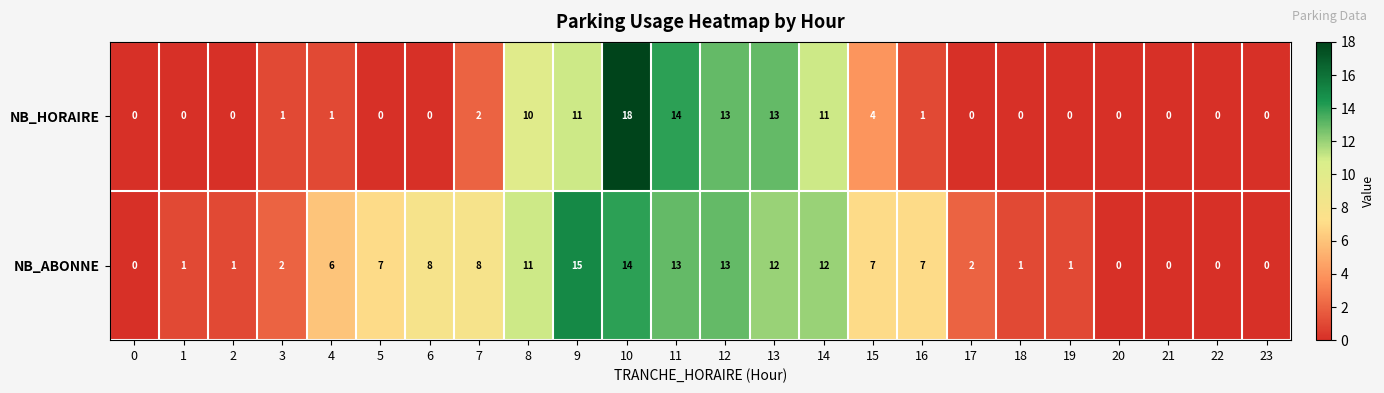

Which series changed the most between 12 and 14?

NB_HORAIRE